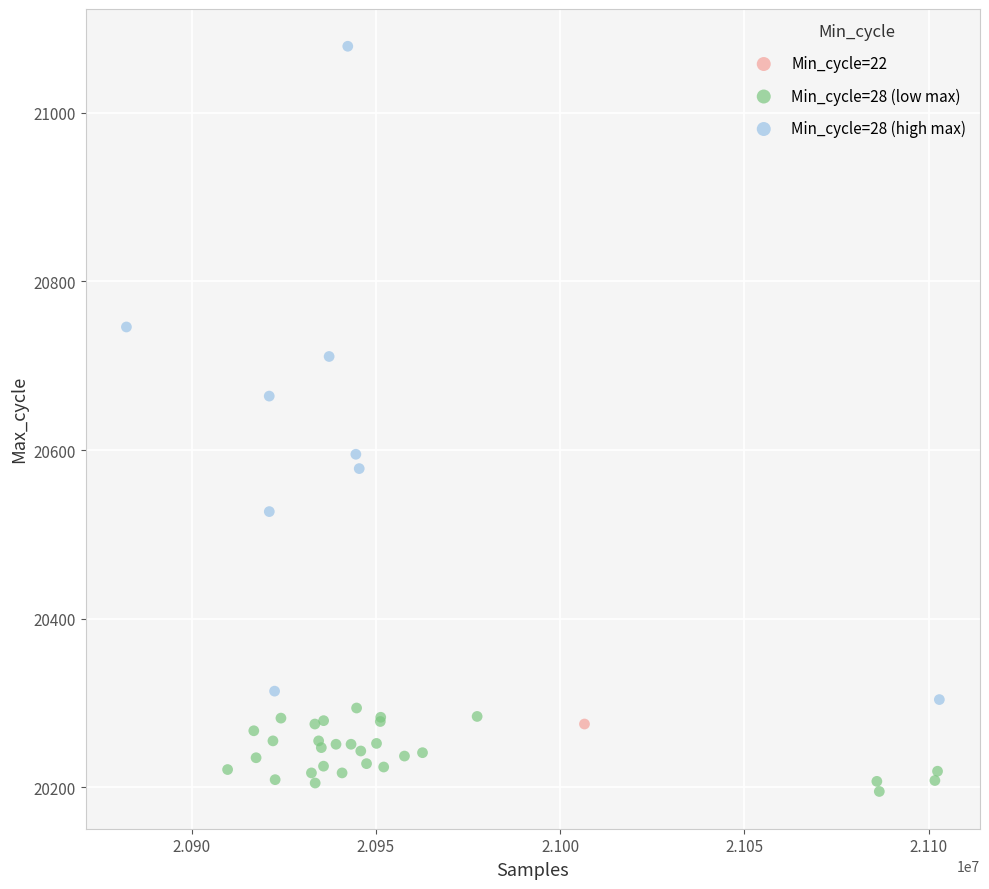

What are all the series names shown in the legend?

Min_cycle=22, Min_cycle=28 (low max), Min_cycle=28 (high max)